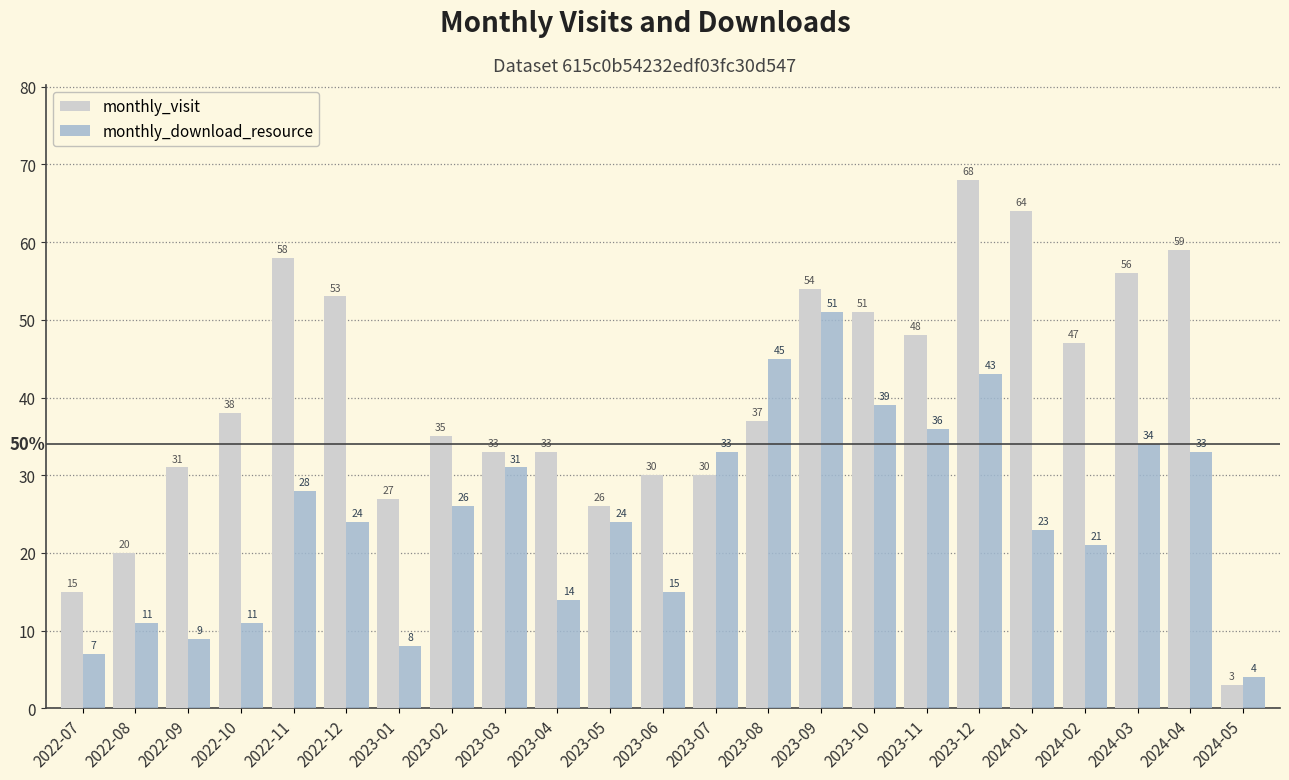

At which label does monthly_download_resource first exceed 24?

2022-11